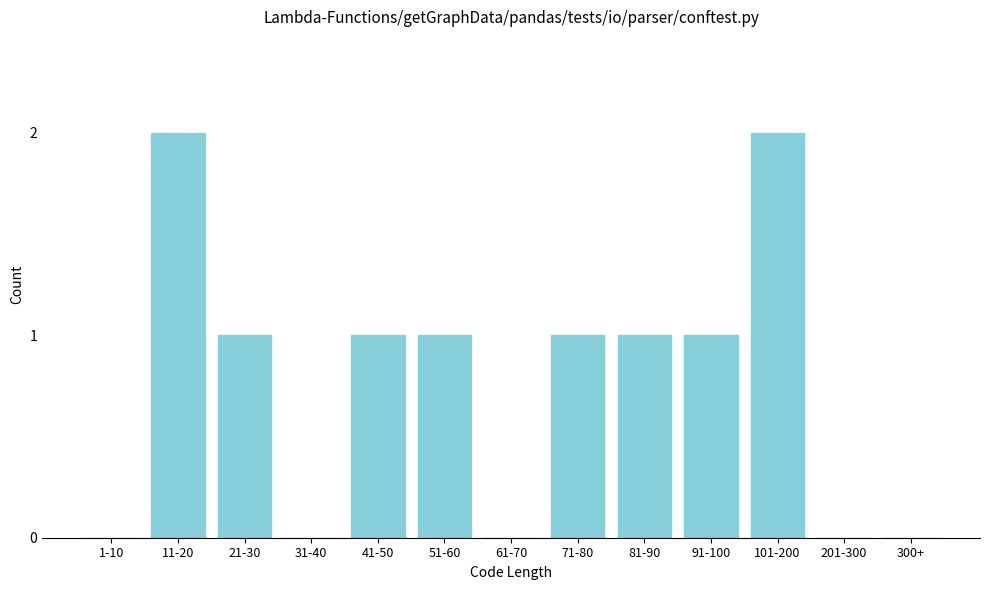

Reading left to right, what are all the values shown in this chart?

1-10=0	11-20=2	21-30=1	31-40=0	41-50=1	51-60=1	61-70=0	71-80=1	81-90=1	91-100=1	101-200=2	201-300=0	300+=0